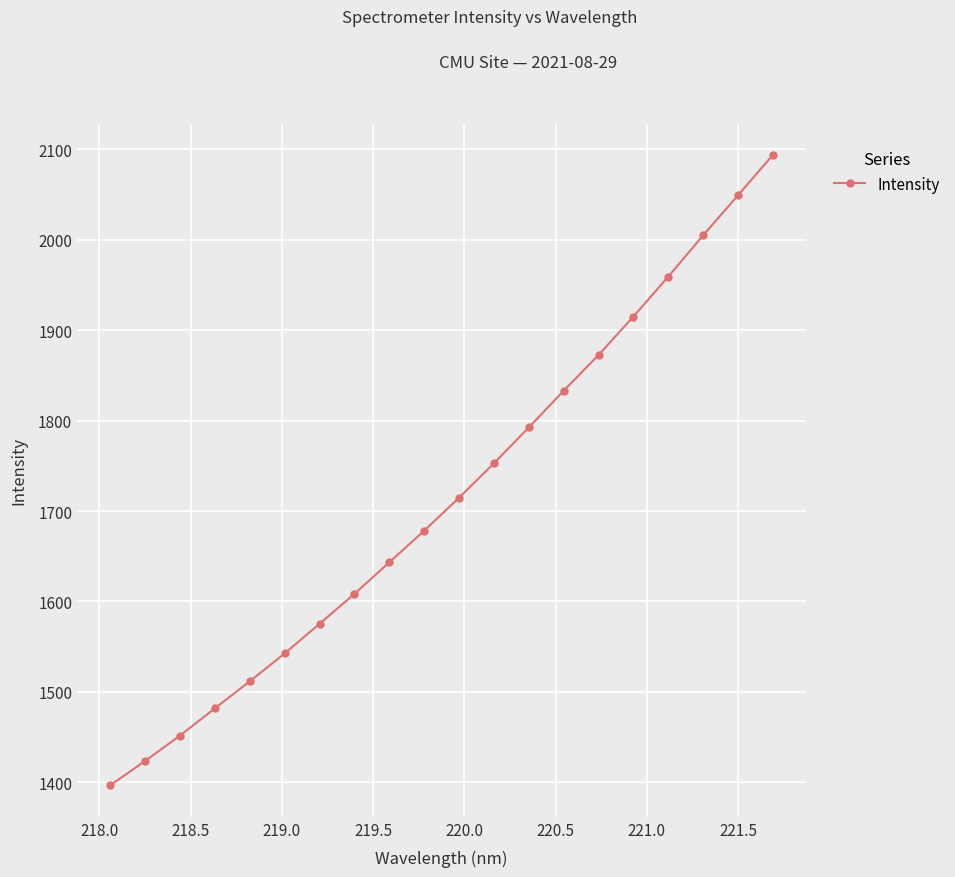

Count the number of values greater than 1714.

10